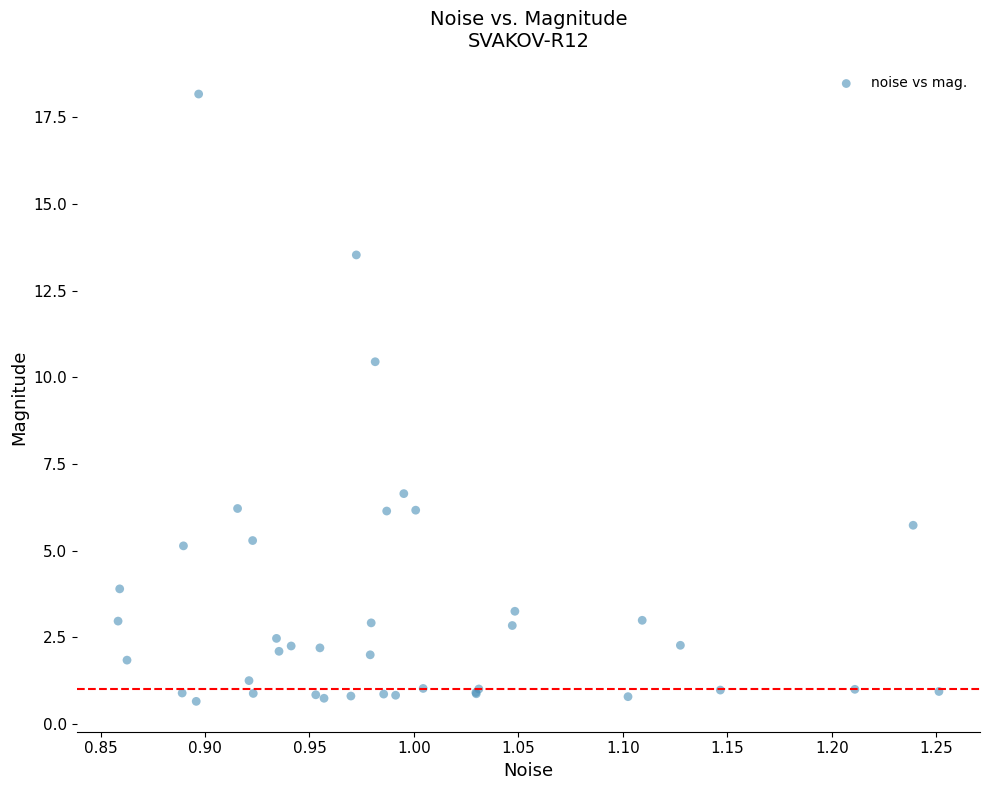

What Y value in the scatter plot is closest to 9?

10.5